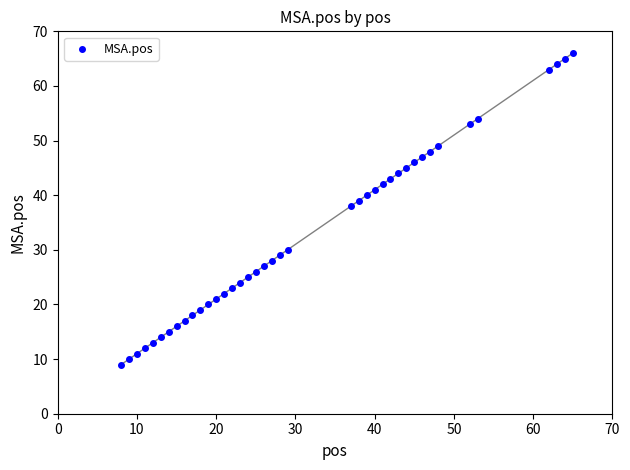

What Y value in the scatter plot is closest to 37?

38